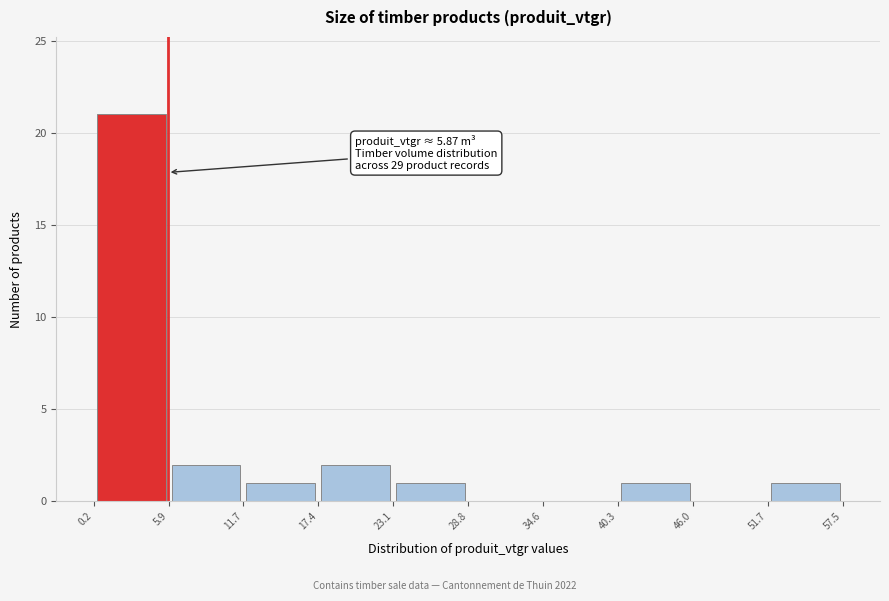

Which range on the x-axis has the tallest bar?

0.2 to 5.9